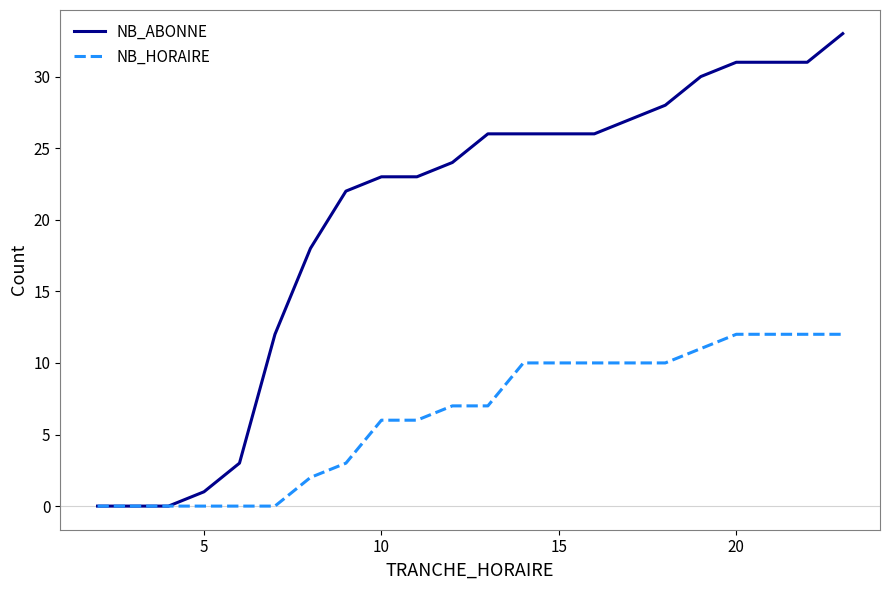

List the series in order of their overall mean, lowest first.

NB_HORAIRE, NB_ABONNE